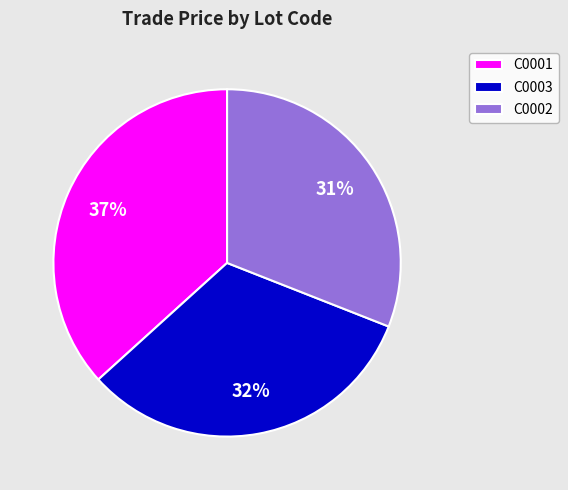

Is the sum of C0002 and C0001 greater than half?

Yes